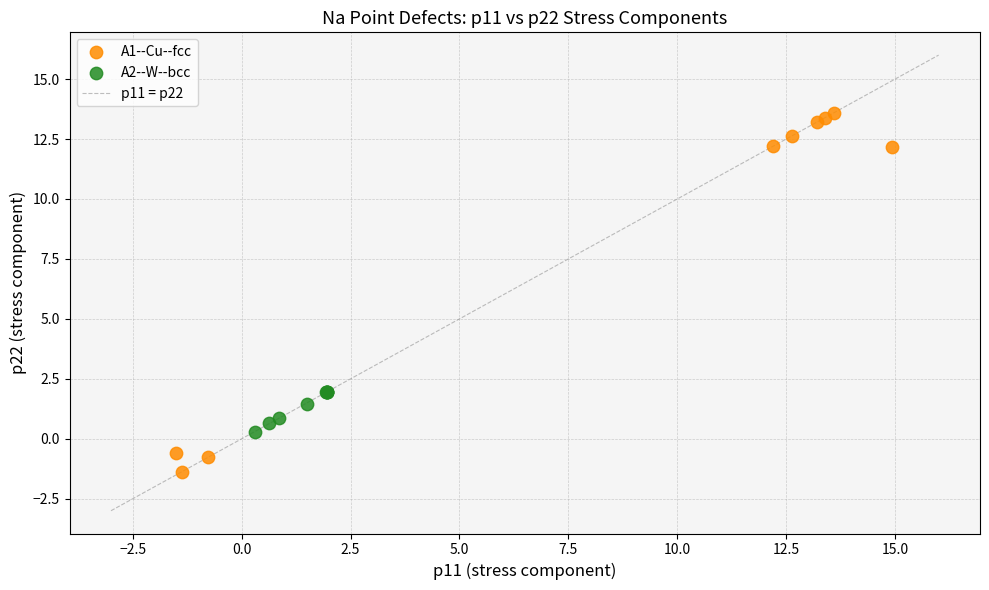

Which series has the widest spread of Y values?

A1--Cu--fcc